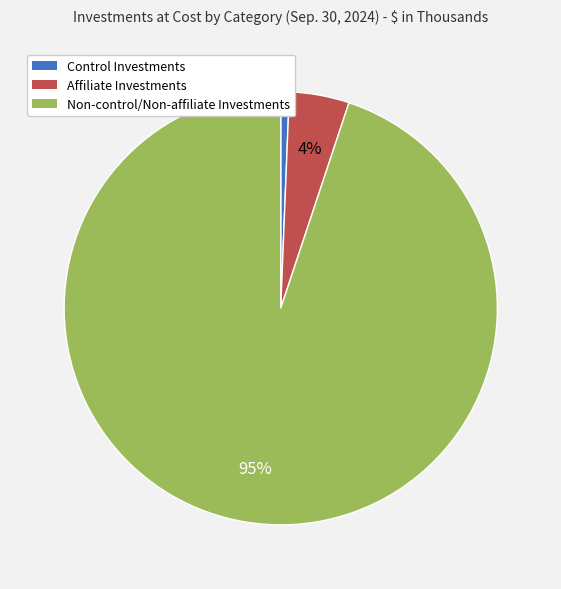

Combined, do Control Investments and Affiliate Investments account for over 50%?

No